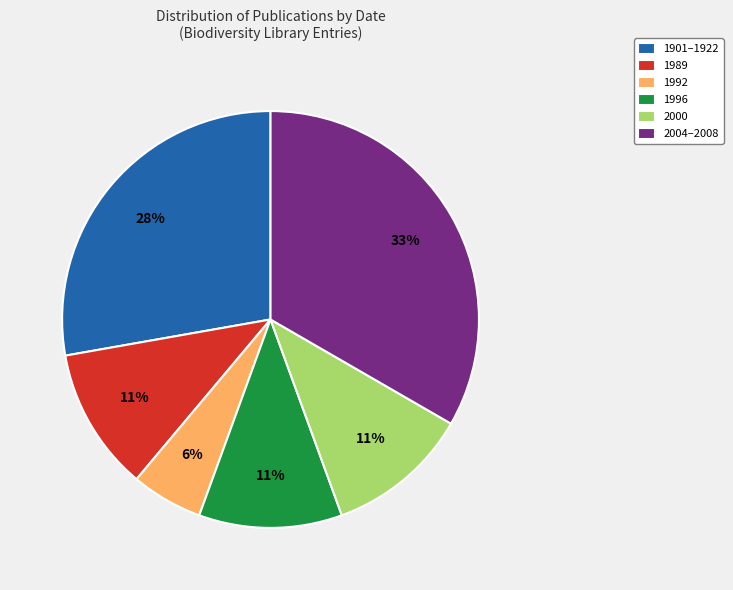

Is there a majority slice in this chart?

No